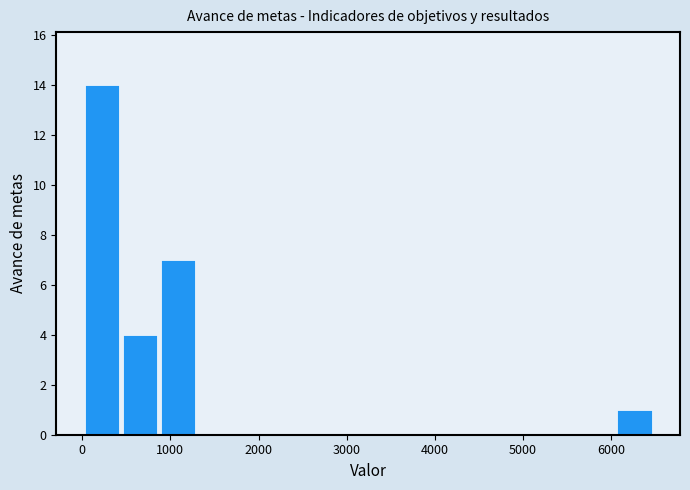

Reading left to right, transcribe this chart: for each bar, give the range it covers on the x-axis and its height. Neither the bar edges nor the heights are printed on the chart, so give them approximately, as read against the axes.

0 to 400: 14
400 to 900: 4
900 to 1300: 7
1300 to 1700: 0
1700 to 2200: 0
2200 to 2600: 0
2600 to 3000: 0
3000 to 3500: 0
3500 to 3900: 0
3900 to 4300: 0
4300 to 4800: 0
4800 to 5200: 0
5200 to 5600: 0
5600 to 6100: 0
6100 to 6500: 1